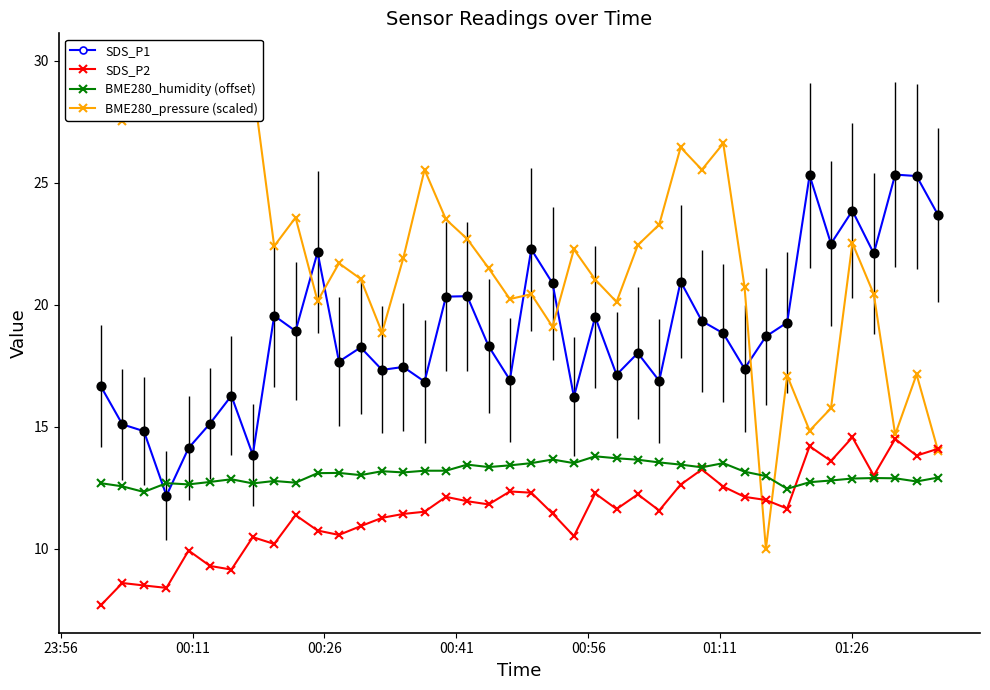

What is the value of the SDS_P2 point at the 19th from the left?

11.8